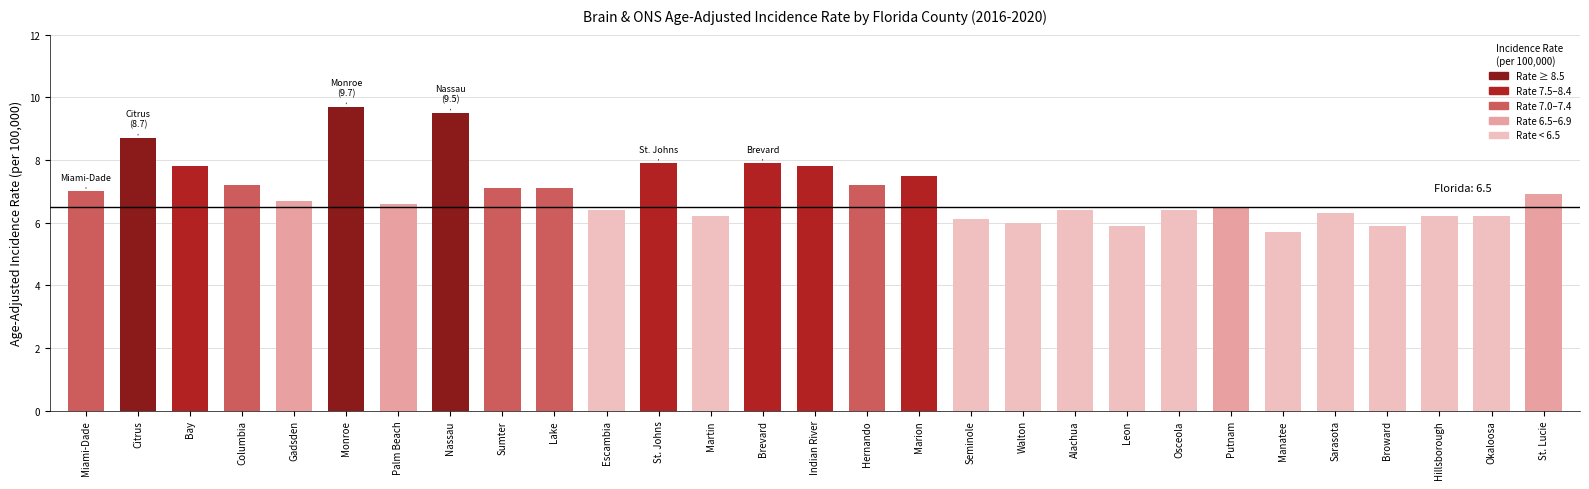

Is it true that the value at Manatee is 5.7?

True